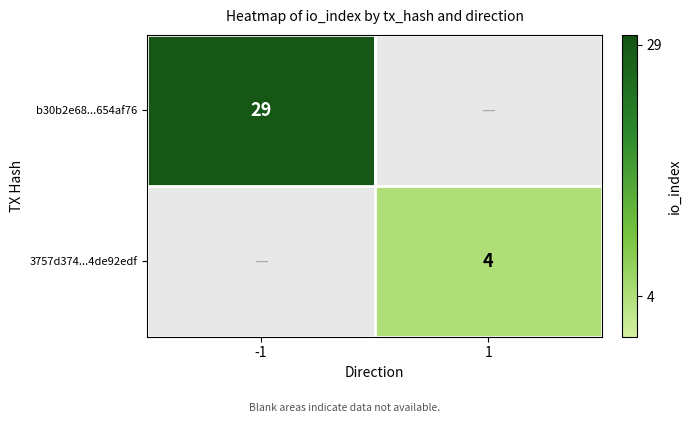

How many categories are shown in the chart?

2